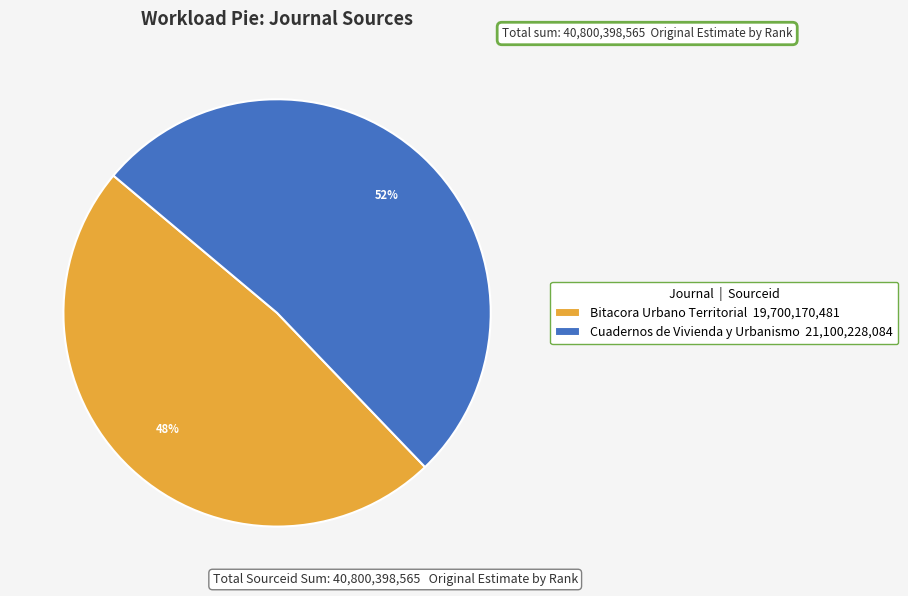

How many segments does this pie chart have?

2